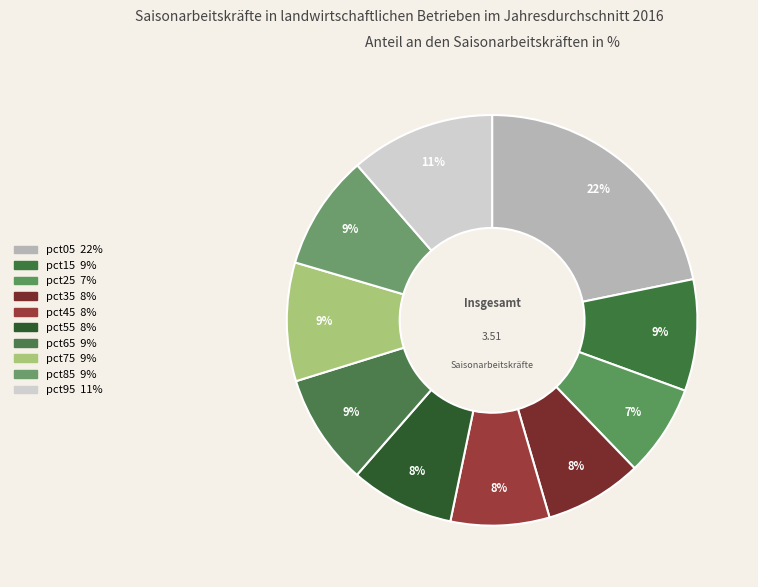

What percentage is the pct05 slice, to the nearest percent?

22%